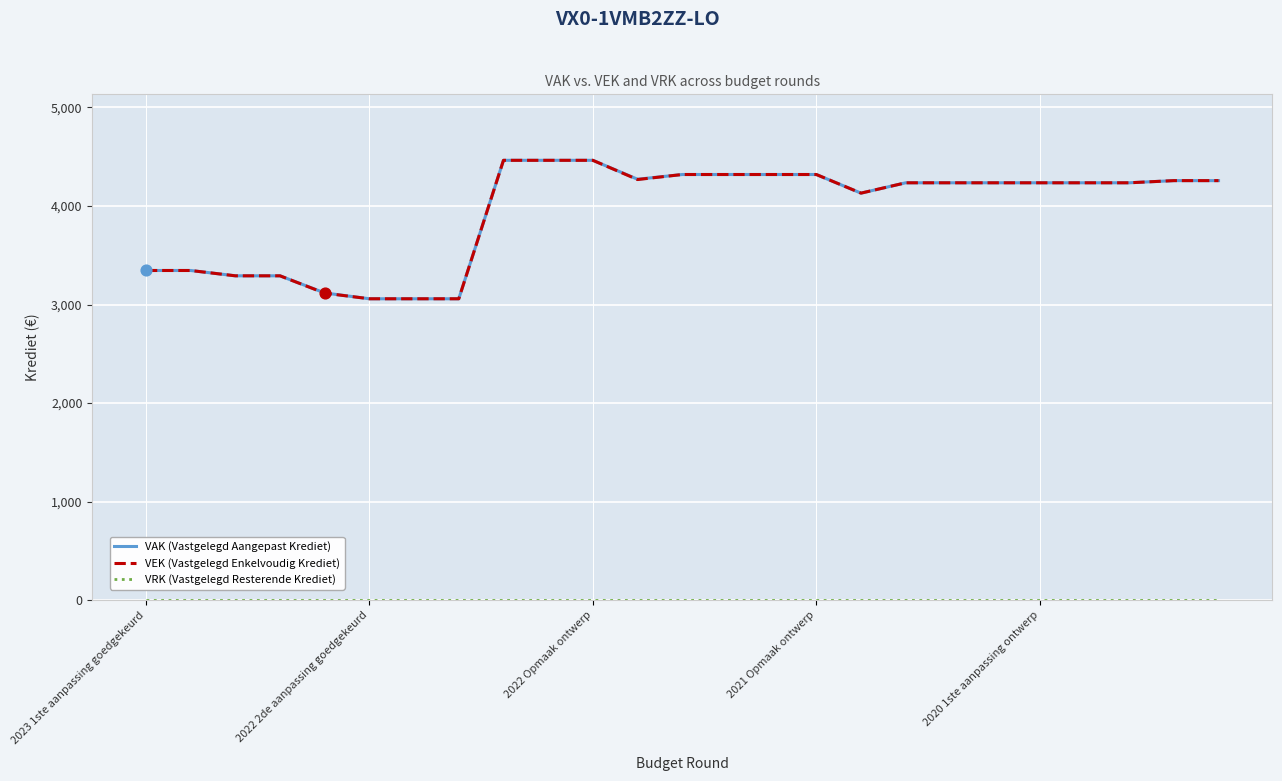

Does the chart have visible grid lines?

Yes